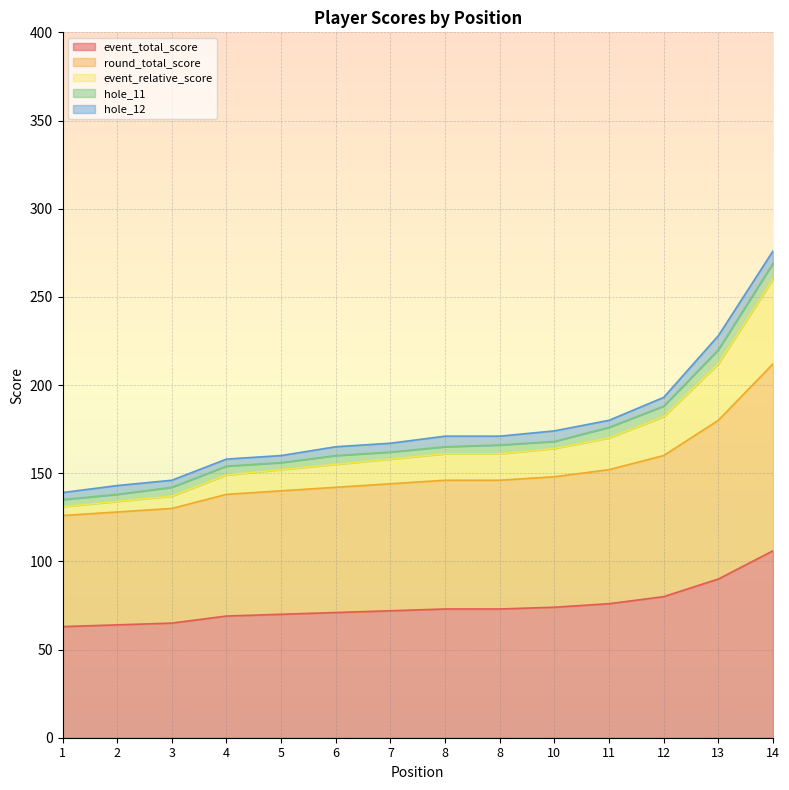

Is it true that event_relative_score equals 319 at 13?

False